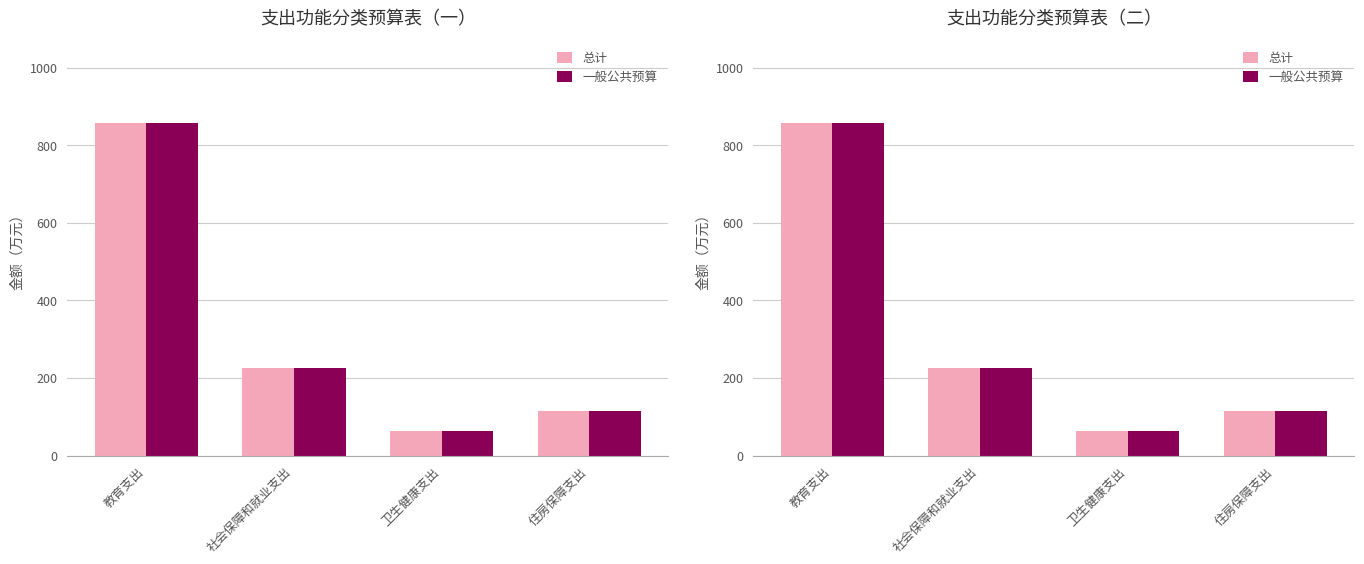

Is it true that 总计 equals 224.9 at 社会保障和就业支出?

True